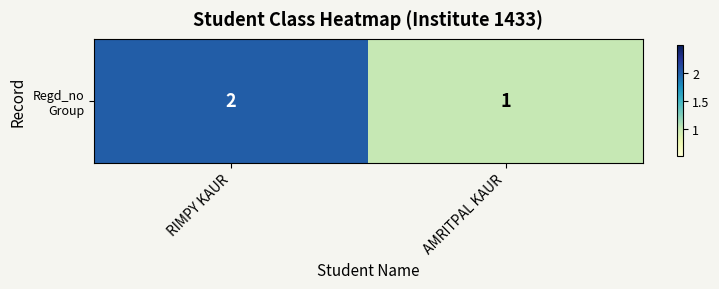

Which category has the highest value across all series?

RIMPY KAUR